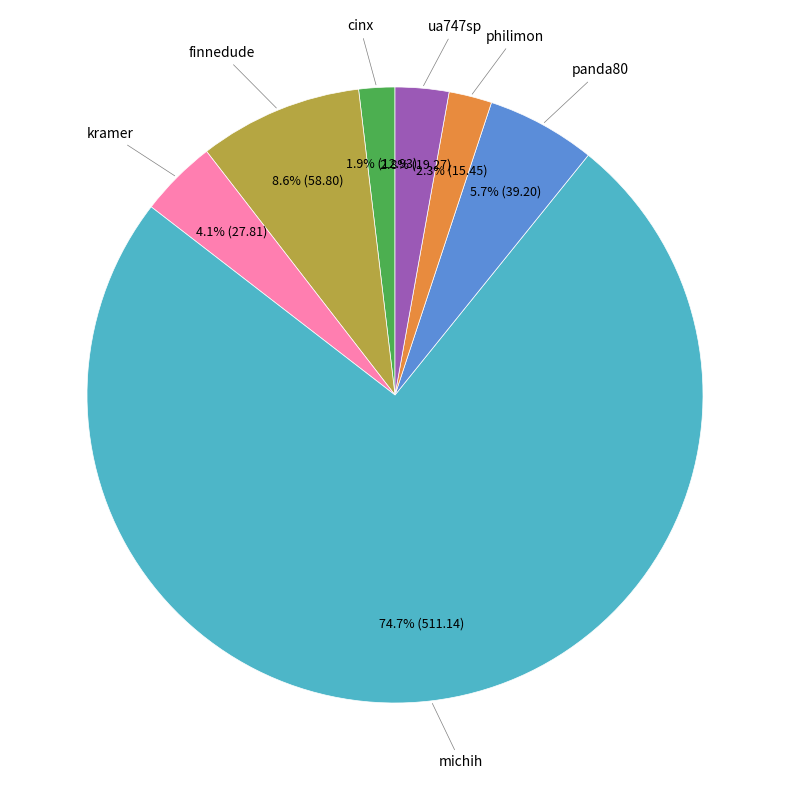

Is there any slice that represents more than half of the pie?

Yes